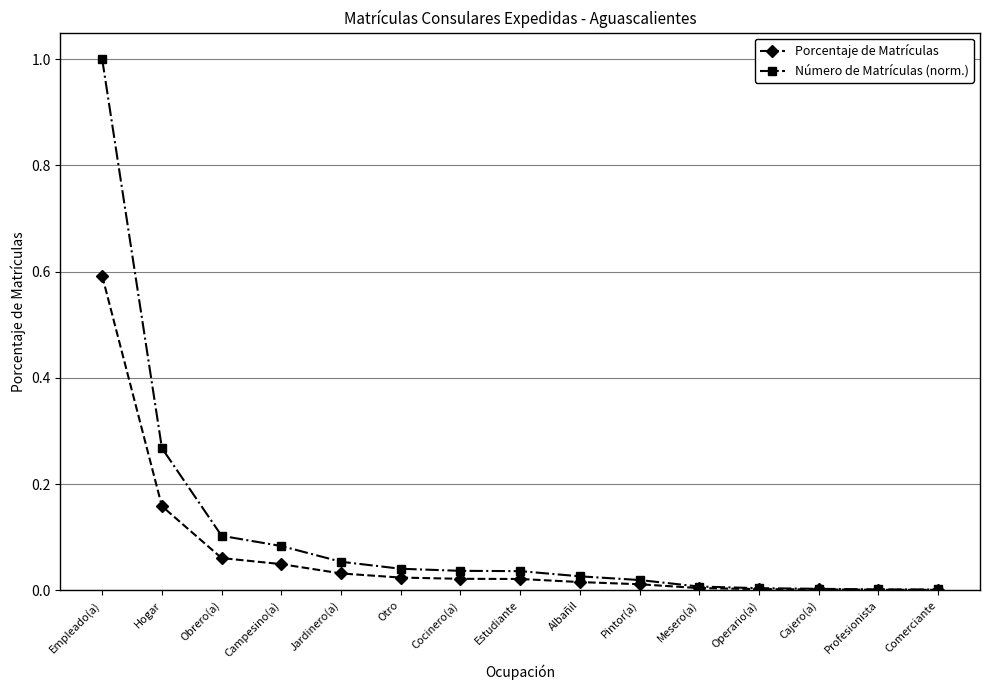

The value of Porcentaje de Matrículas at Jardinero(a) is 0.0. True or false?

True